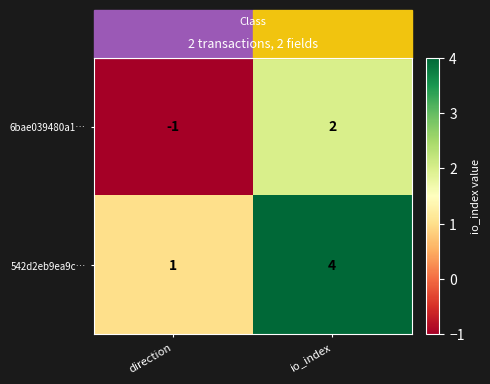

What is the greatest value displayed?

4